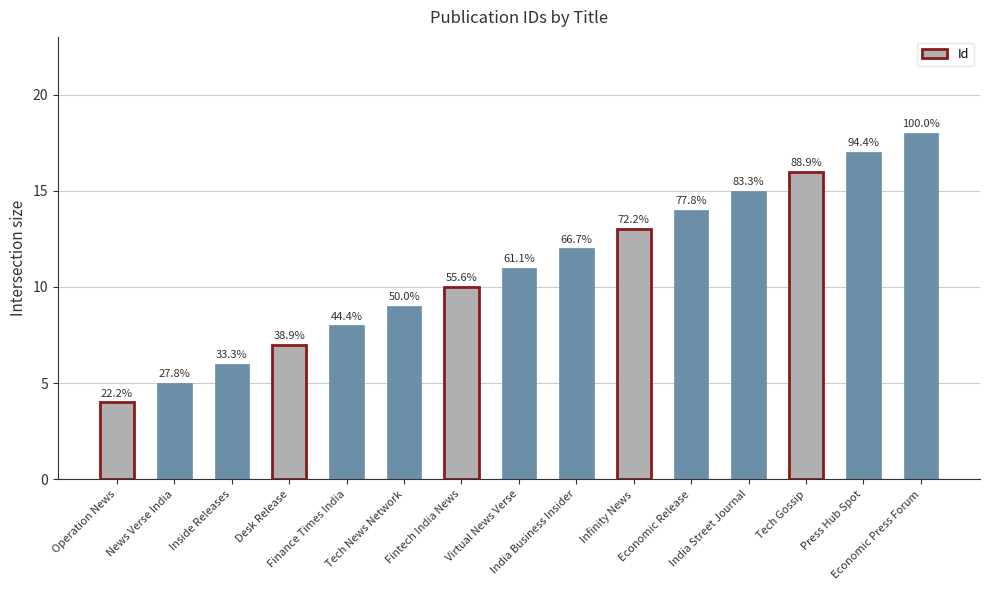

Are the bars horizontal?

No